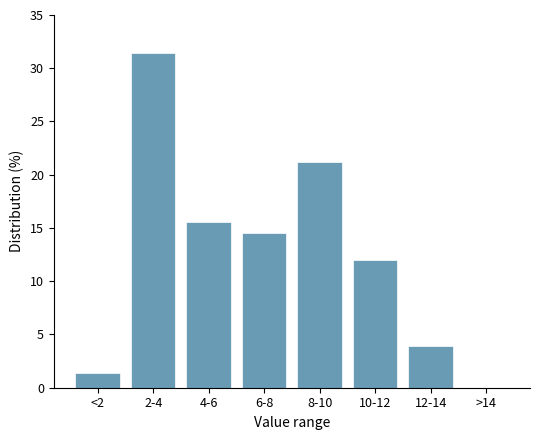

Reading right to left, what are all the values shown in this chart?

>14=0.0	12-14=3.9	10-12=12.0	8-10=21.2	6-8=14.5	4-6=15.5	2-4=31.4	<2=1.4